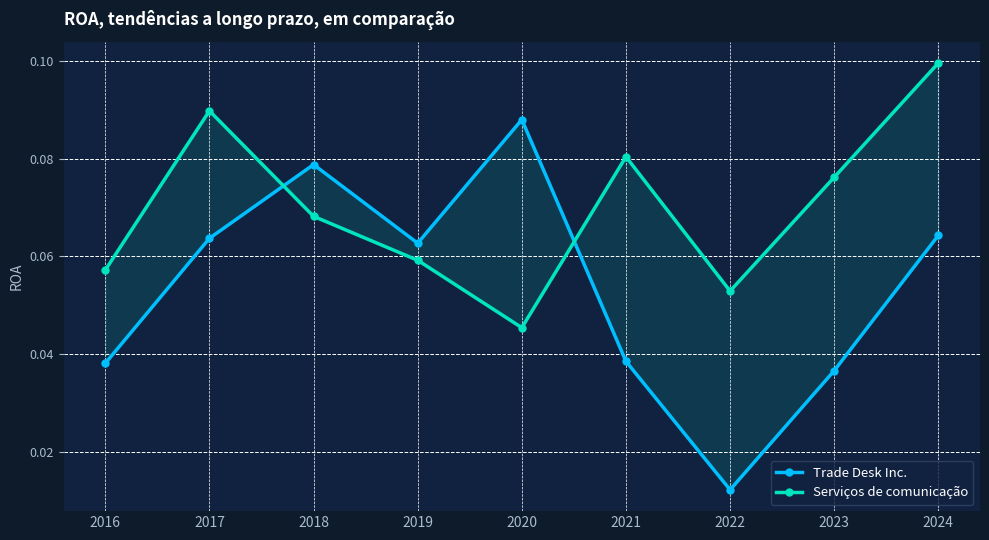

Reading left to right, extract all data points from this chart.

Trade Desk Inc.: 0.0	0.1	0.1	0.1	0.1	0.0	0.0	0.0	0.1
Serviços de comunicação: 0.1	0.1	0.1	0.1	0.0	0.1	0.1	0.1	0.1